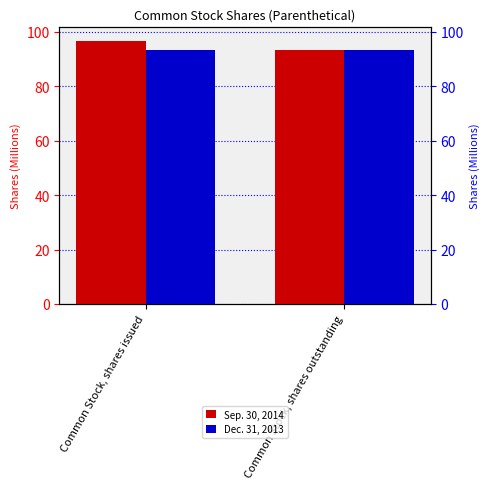

Which series has the largest range (max minus min)?

Sep. 30, 2014